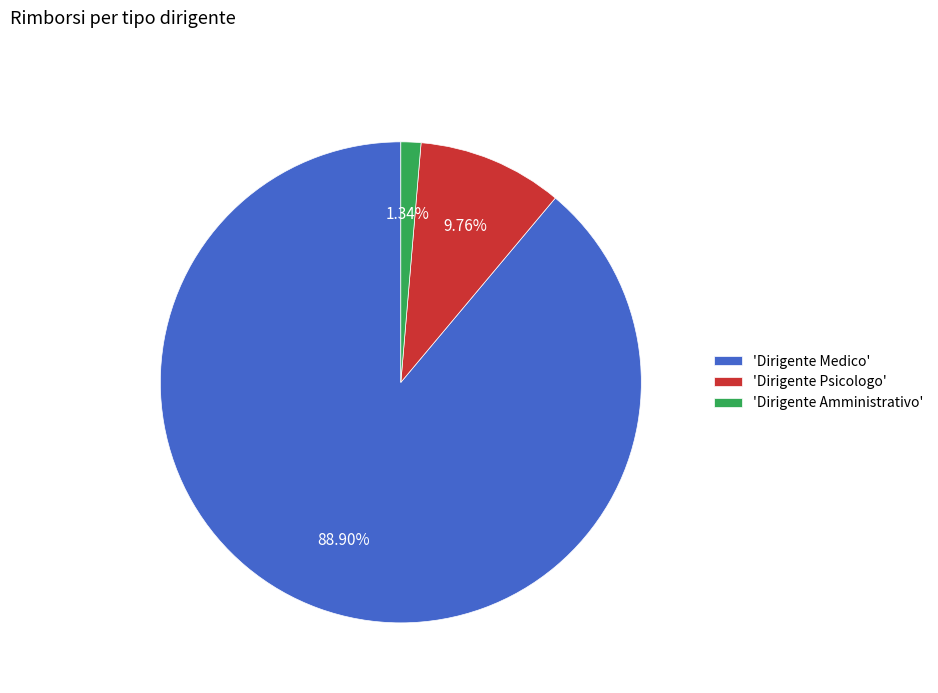

Does 'Dirigente Psicologo' represent more than half of the total?

No